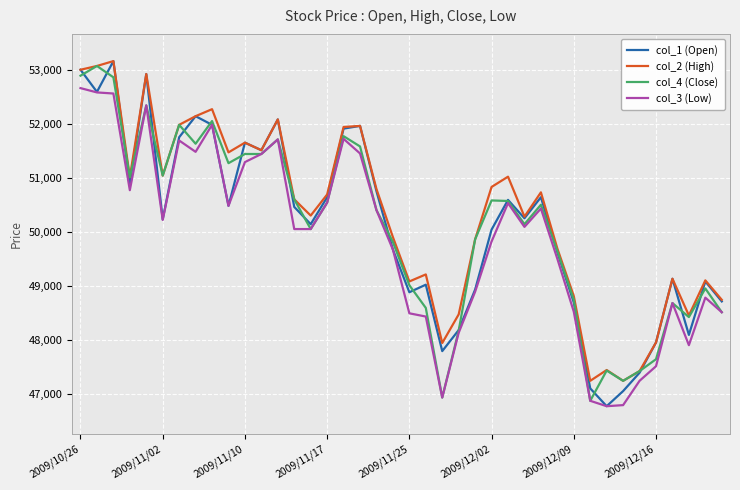

What is the maximum value shown in the chart?

53170